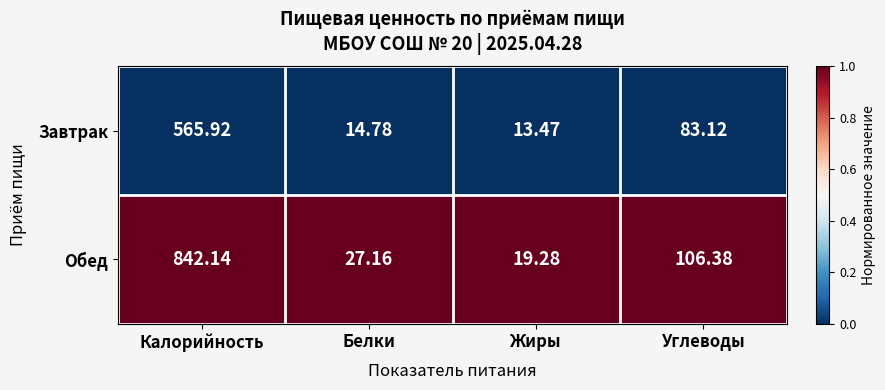

Which series has the largest total across all categories?

Обед